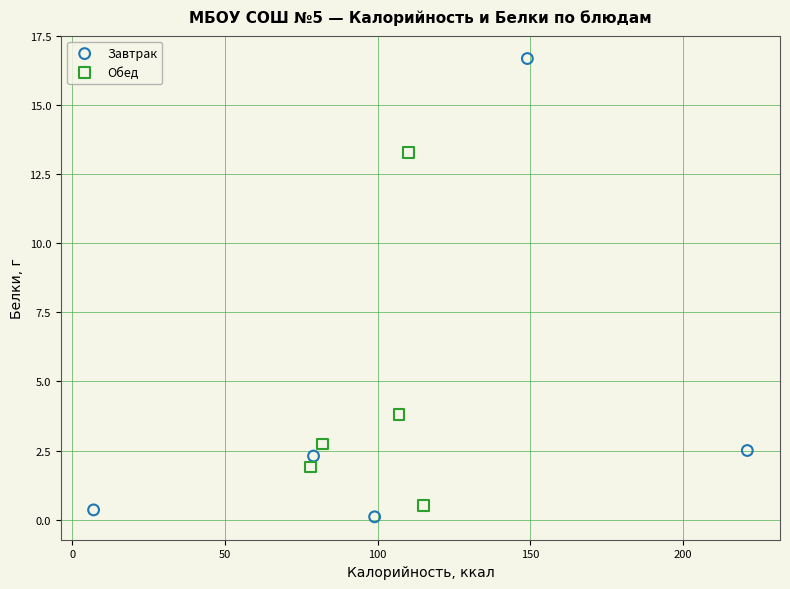

Which series reaches the maximum Y coordinate?

Завтрак